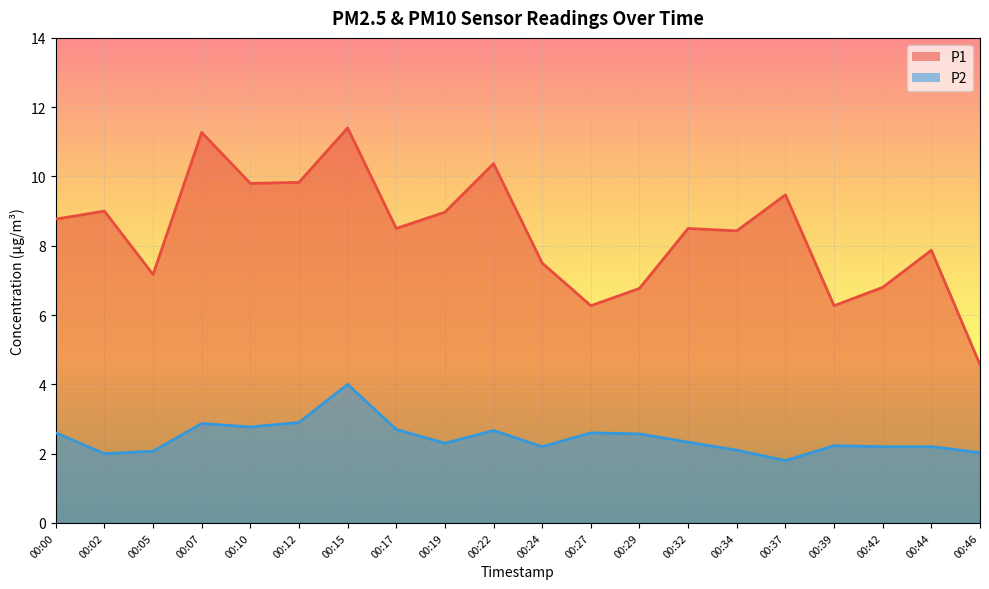

How many values in the P2 series exceed 2?

18